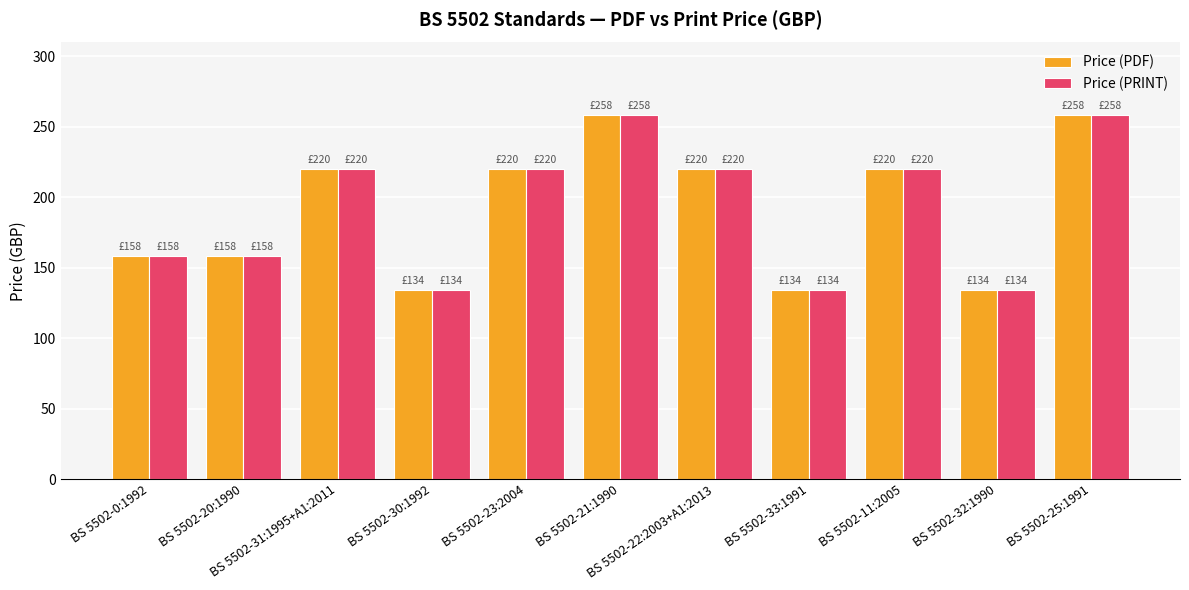

At how many categories does at least one series exceed 190?

6